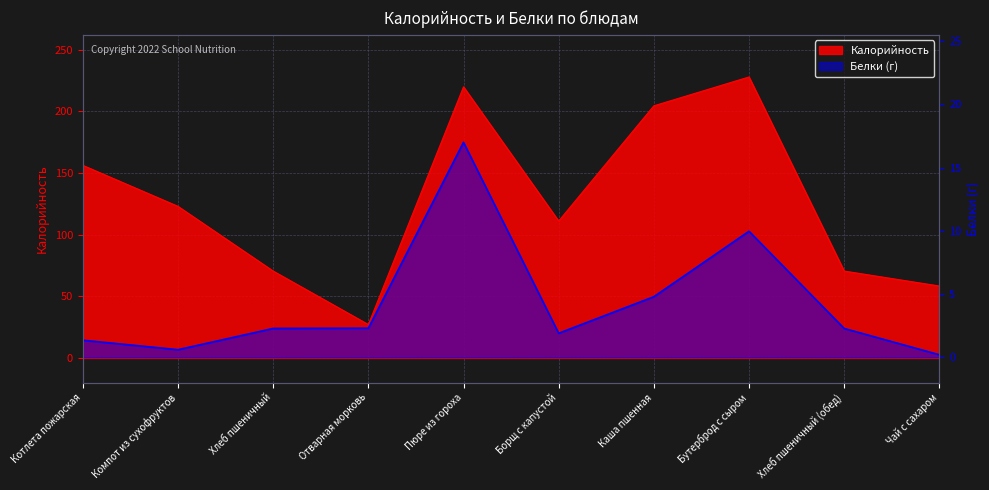

Which category has the highest value in the Калорийность series?

Бутерброд с сыром